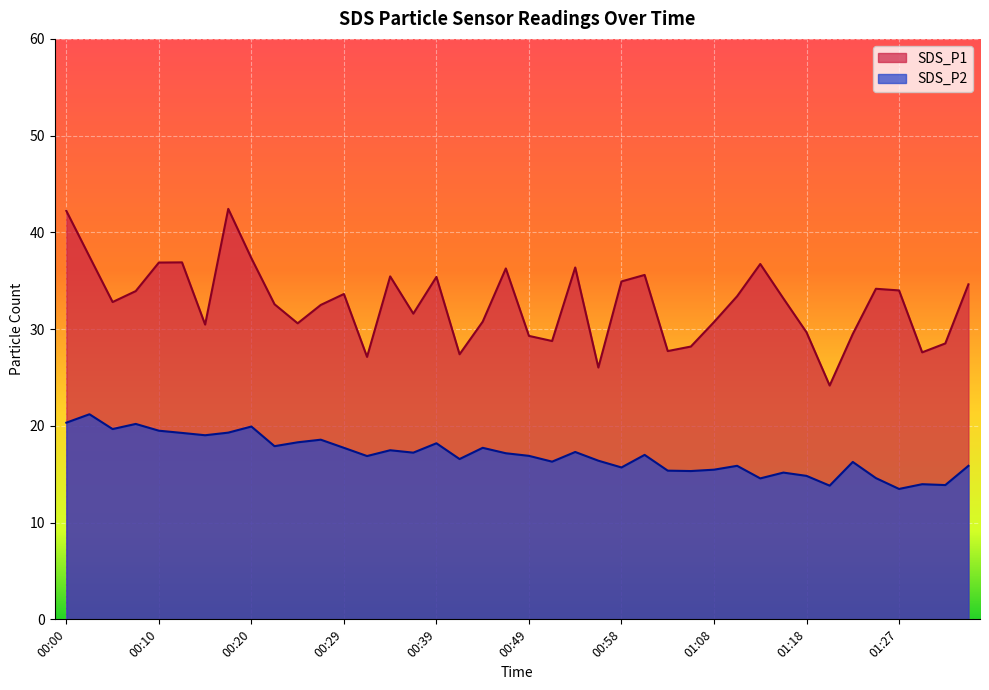

Reading right to left, extract all data points from this chart.

SDS_P1: 01:35=34.6	01:32=28.5	01:30=27.6	01:27=34.0	01:25=34.2	01:23=29.5	01:20=24.2	01:18=29.7	01:15=33.2	01:13=36.7	01:10=33.4	01:08=30.7	01:06=28.2	01:03=27.7	01:01=35.6	00:58=34.9	00:56=26.0	00:54=36.4	00:51=28.8	00:49=29.3	00:46=36.3	00:44=30.8	00:41=27.4	00:39=35.4	00:37=31.6	00:34=35.5	00:32=27.1	00:29=33.6	00:27=32.5	00:24=30.6	00:22=32.6	00:20=37.3	00:17=42.4	00:15=30.5	00:12=36.9	00:10=36.9	00:08=33.9	00:05=32.8	00:03=37.5	00:00=42.2
SDS_P2: 01:35=15.9	01:32=13.9	01:30=14.0	01:27=13.5	01:25=14.6	01:23=16.3	01:20=13.8	01:18=14.8	01:15=15.2	01:13=14.6	01:10=15.9	01:08=15.5	01:06=15.3	01:03=15.4	01:01=17.0	00:58=15.7	00:56=16.4	00:54=17.3	00:51=16.3	00:49=16.9	00:46=17.2	00:44=17.7	00:41=16.6	00:39=18.2	00:37=17.2	00:34=17.5	00:32=16.9	00:29=17.7	00:27=18.6	00:24=18.3	00:22=17.9	00:20=19.9	00:17=19.3	00:15=19.0	00:12=19.3	00:10=19.5	00:08=20.2	00:05=19.7	00:03=21.2	00:00=20.3